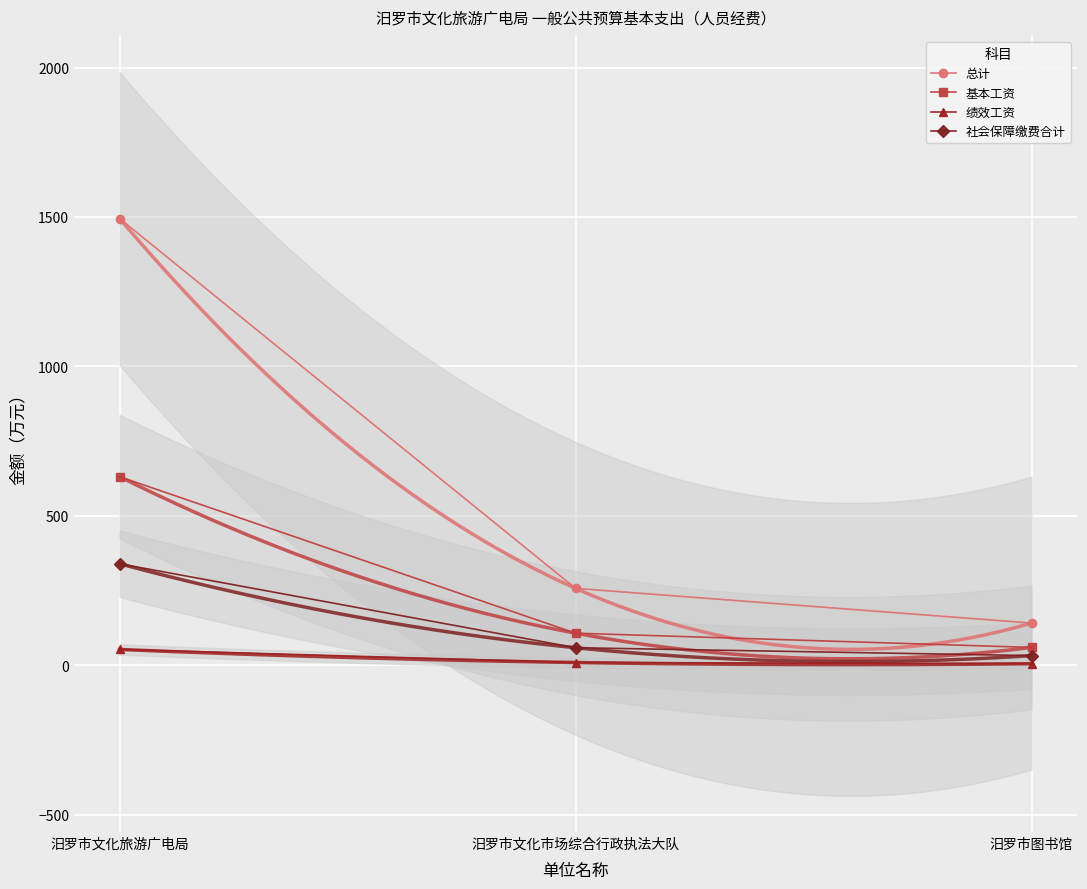

Between 汨罗市文化市场综合行政执法大队 and 汨罗市图书馆, which is larger?

汨罗市文化市场综合行政执法大队